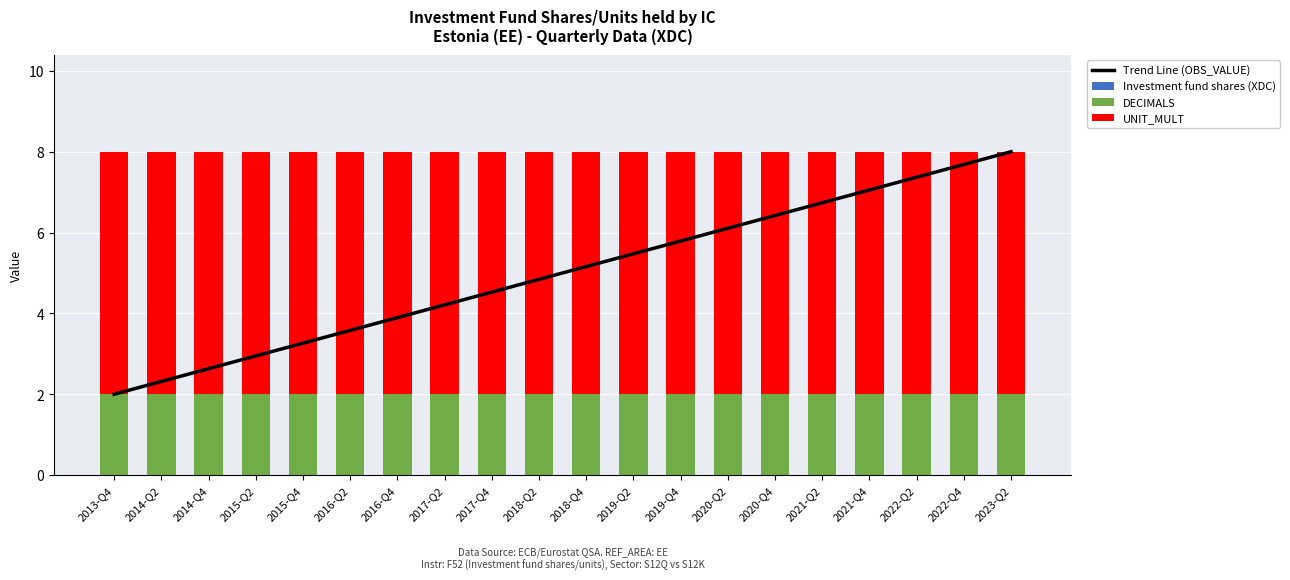

What is the value of the DECIMALS bar at the 4th from the left?

2